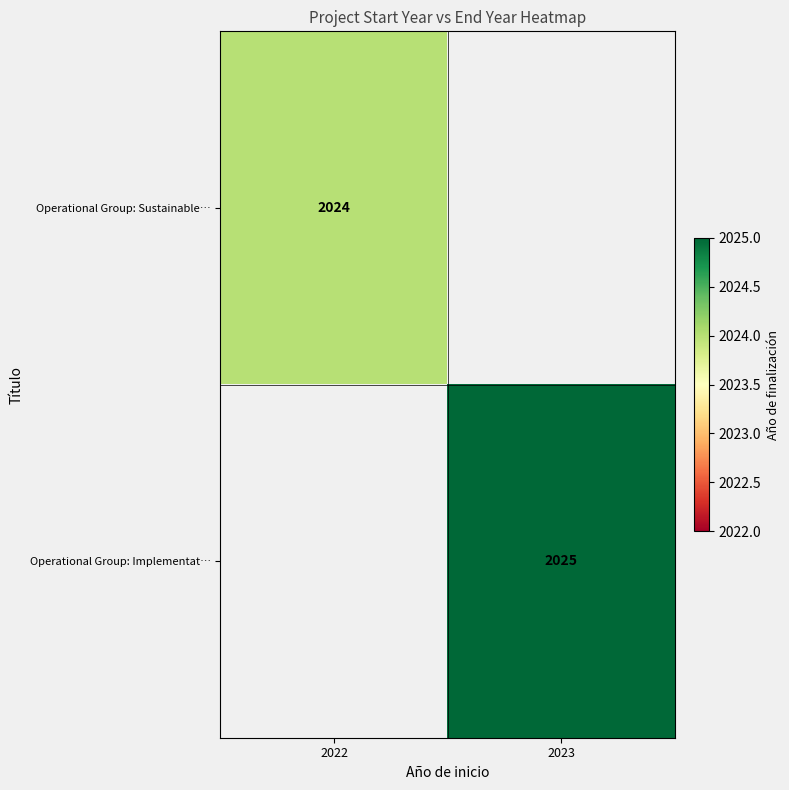

True or false: Operational Group: Implementat… has a value of 2025 at 2023.

True